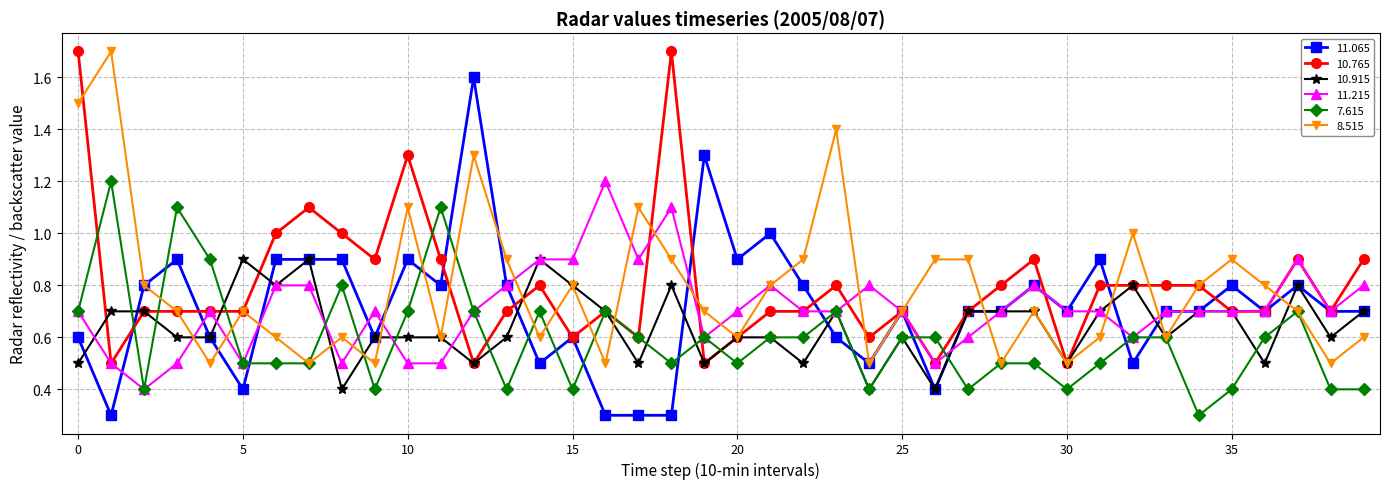

What is the minimum value for 10.915?

0.4